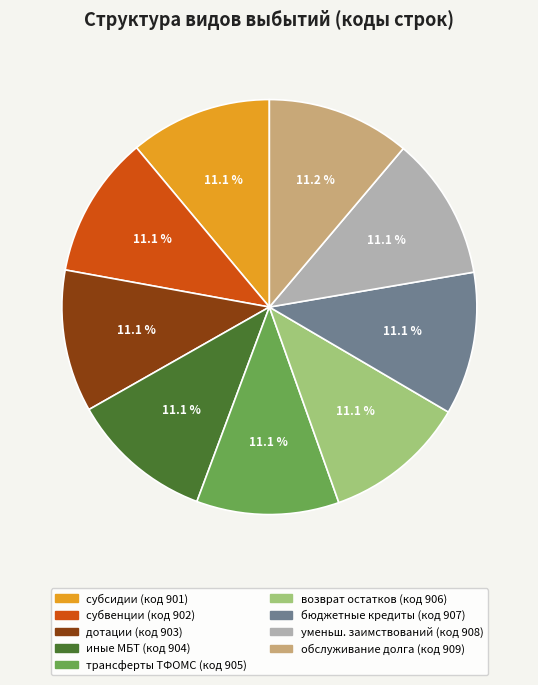

Count the number of slices in the pie.

9